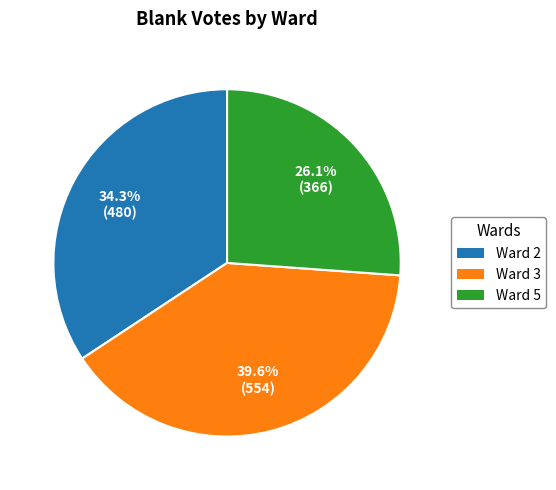

Is there any slice that represents more than half of the pie?

No